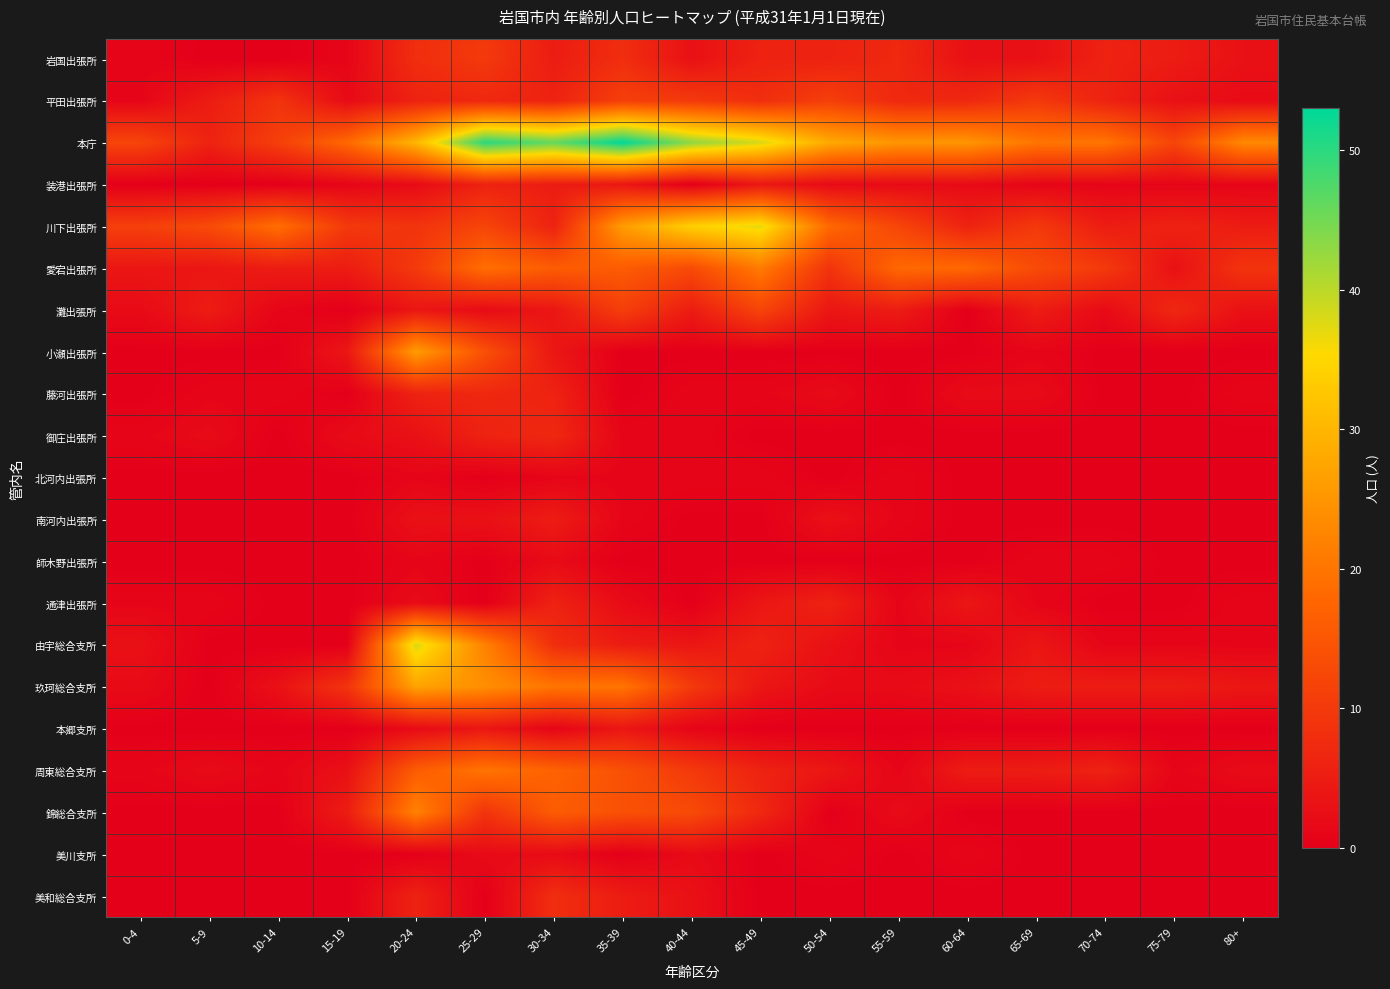

How many series are shown in this chart?

21